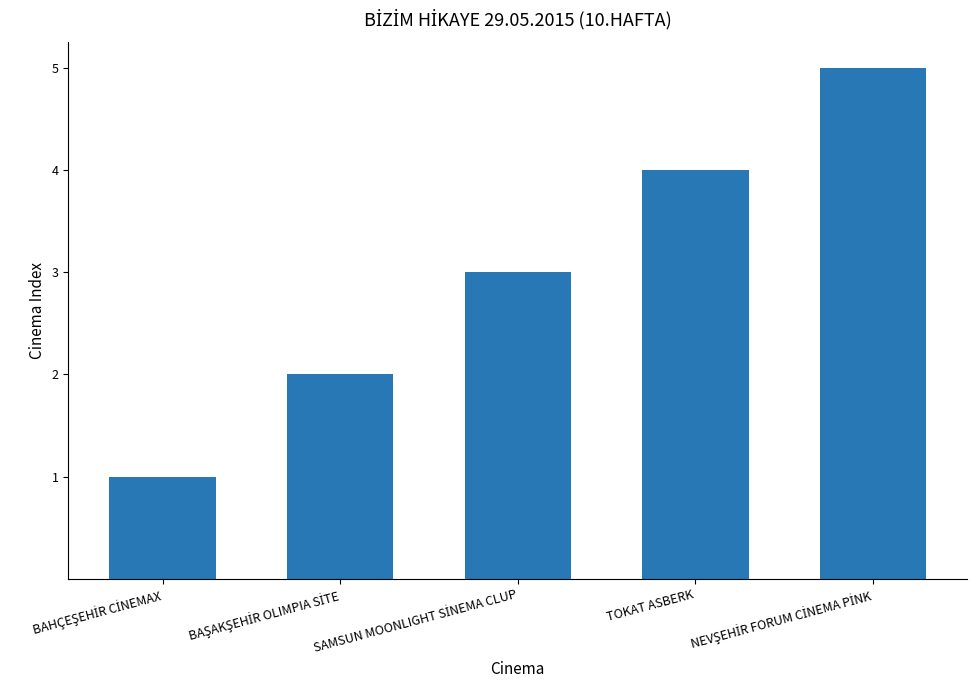

What is the sum of all values?

15